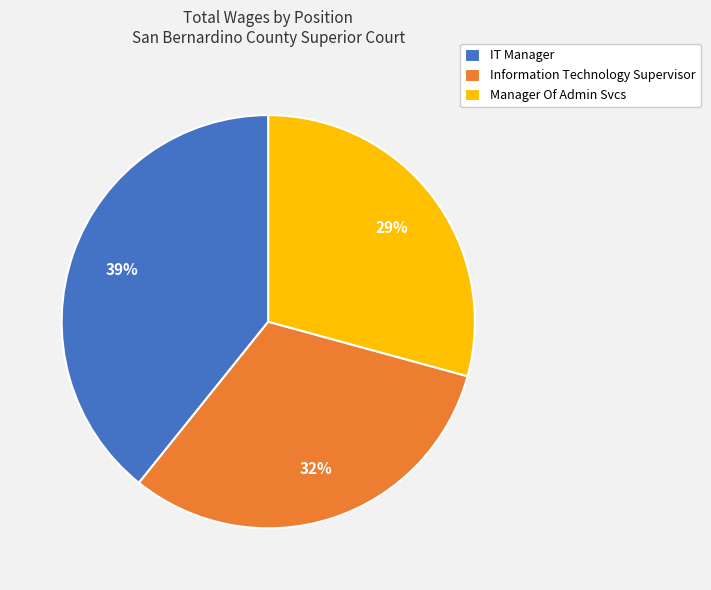

To the nearest percent, what is the difference between the largest and smallest slice percentages?

10%